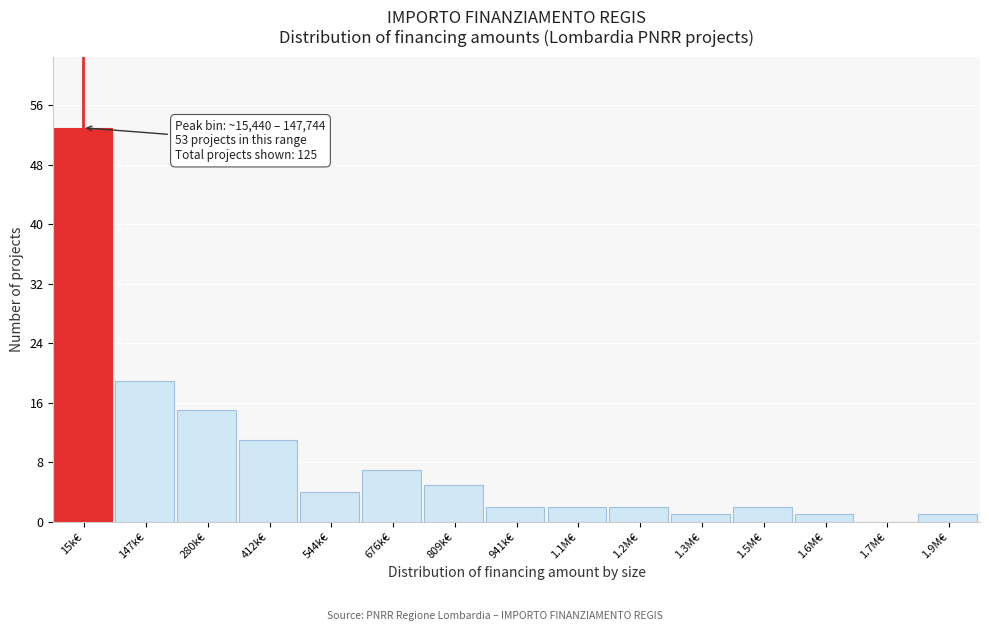

Reading right to left, extract all data points from this chart.

1.9M€=1	1.7M€=0	1.6M€=1	1.5M€=2	1.3M€=1	1.2M€=2	1.1M€=2	941k€=2	809k€=5	676k€=7	544k€=4	412k€=11	280k€=15	147k€=19	15k€=53